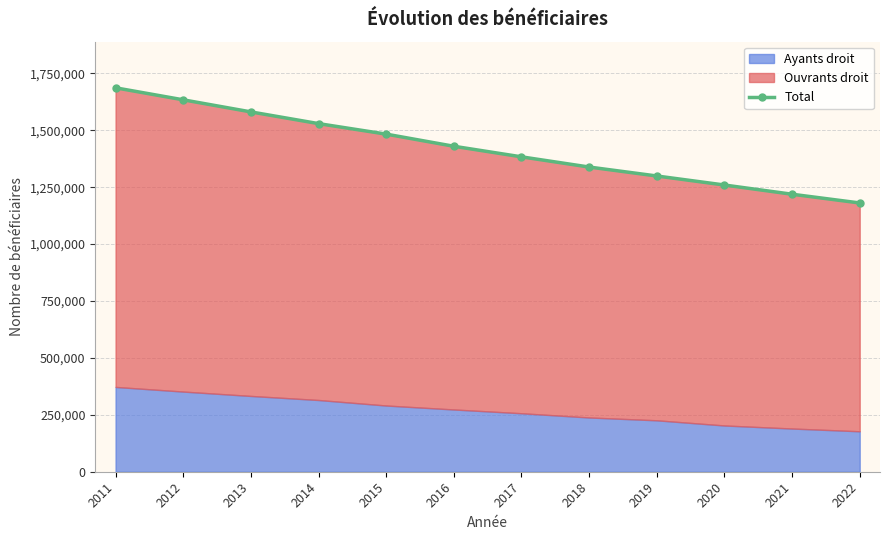

The value at 2022 is 1891076. True or false?

False